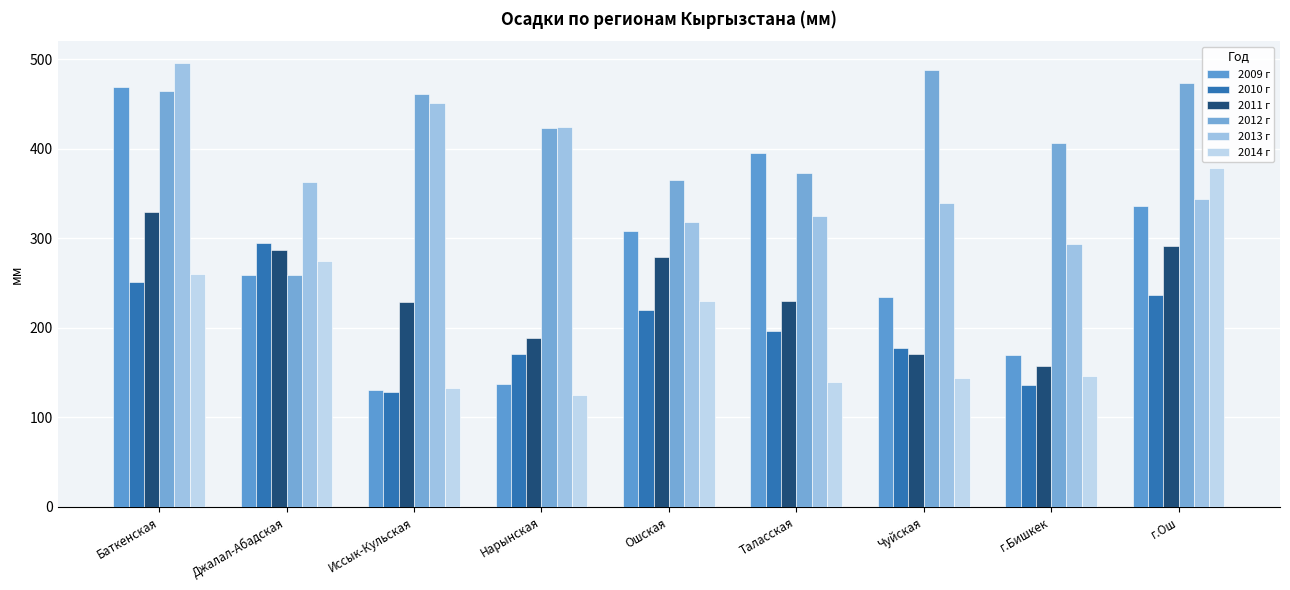

How many categories are shown in the chart?

9